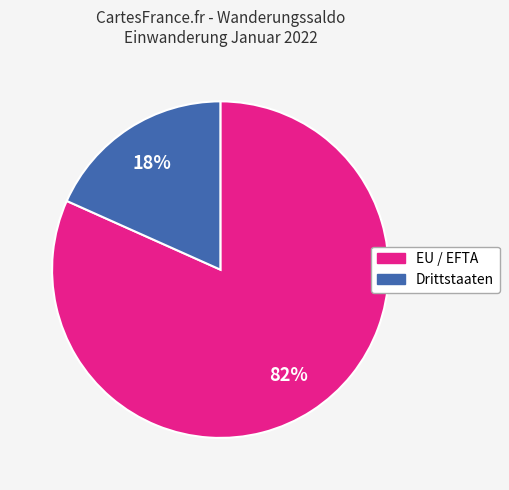

To the nearest percent, what is the combined percentage of EU / EFTA and Drittstaaten?

100%